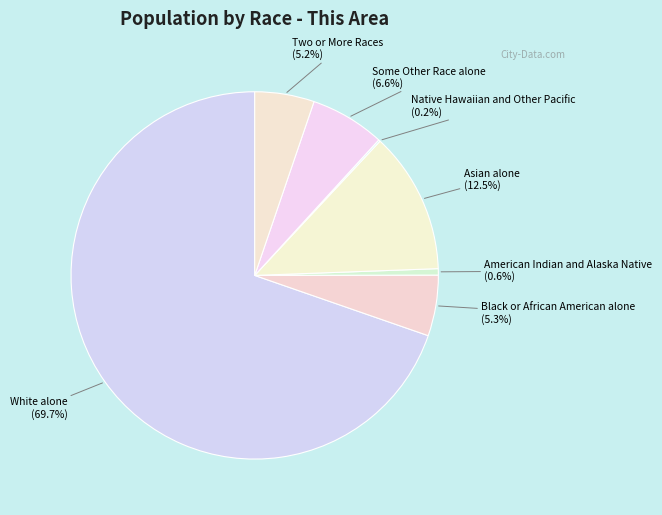

Is there any slice that represents more than half of the pie?

Yes